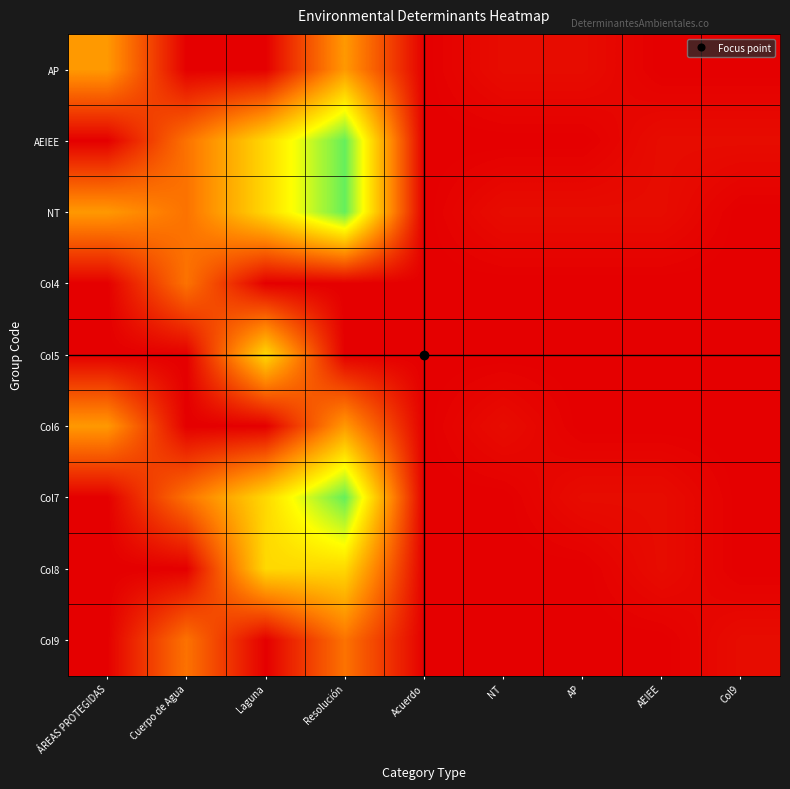

Reading left to right, what are all the values shown in this chart?

AP: ÁREAS PROTEGIDAS=12	Cuerpo de Agua=0	Laguna=0	Resolución=12	Acuerdo=0	NT=1	AP=1	AEIEE=0	Col9=0
AEIEE: ÁREAS PROTEGIDAS=0	Cuerpo de Agua=9	Laguna=17	Resolución=26	Acuerdo=0	NT=0	AP=0	AEIEE=1	Col9=1
NT: ÁREAS PROTEGIDAS=12	Cuerpo de Agua=9	Laguna=17	Resolución=26	Acuerdo=0	NT=1	AP=1	AEIEE=1	Col9=0
Col4: ÁREAS PROTEGIDAS=0	Cuerpo de Agua=9	Laguna=0	Resolución=0	Acuerdo=0	NT=0	AP=0	AEIEE=0	Col9=0
Col5: ÁREAS PROTEGIDAS=0	Cuerpo de Agua=0	Laguna=17	Resolución=0	Acuerdo=0	NT=0	AP=0	AEIEE=0	Col9=0
Col6: ÁREAS PROTEGIDAS=12	Cuerpo de Agua=0	Laguna=0	Resolución=12	Acuerdo=0	NT=1	AP=0	AEIEE=0	Col9=0
Col7: ÁREAS PROTEGIDAS=0	Cuerpo de Agua=9	Laguna=17	Resolución=26	Acuerdo=0	NT=0	AP=1	AEIEE=1	Col9=0
Col8: ÁREAS PROTEGIDAS=0	Cuerpo de Agua=0	Laguna=17	Resolución=17	Acuerdo=0	NT=0	AP=0	AEIEE=1	Col9=0
Col9: ÁREAS PROTEGIDAS=0	Cuerpo de Agua=9	Laguna=0	Resolución=9	Acuerdo=0	NT=0	AP=0	AEIEE=0	Col9=1